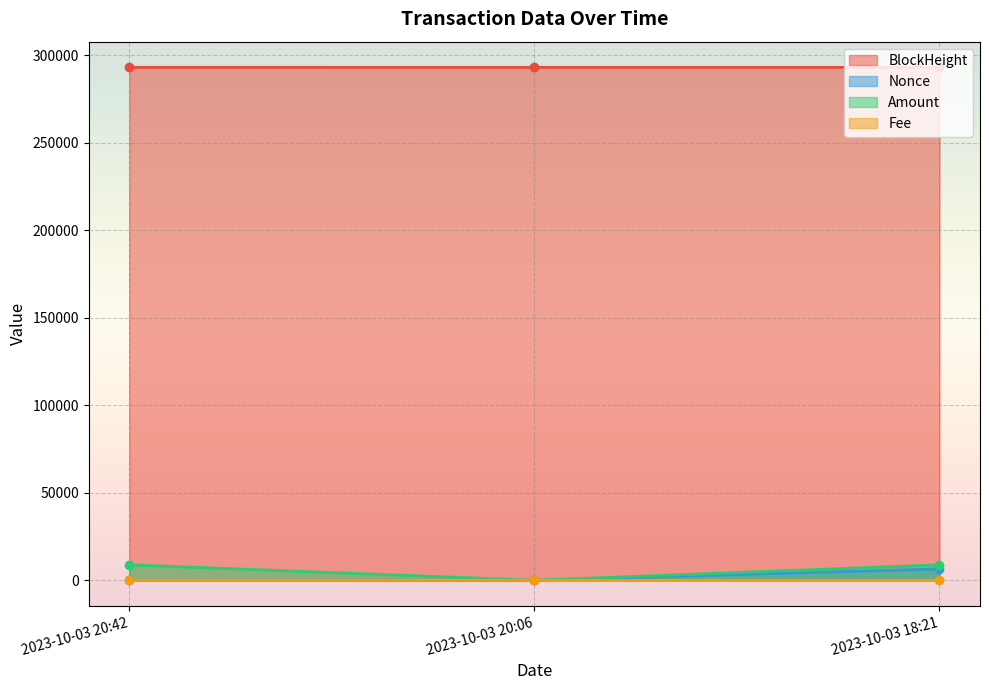

What are all the series names shown in the legend?

BlockHeight, Nonce, Amount, Fee